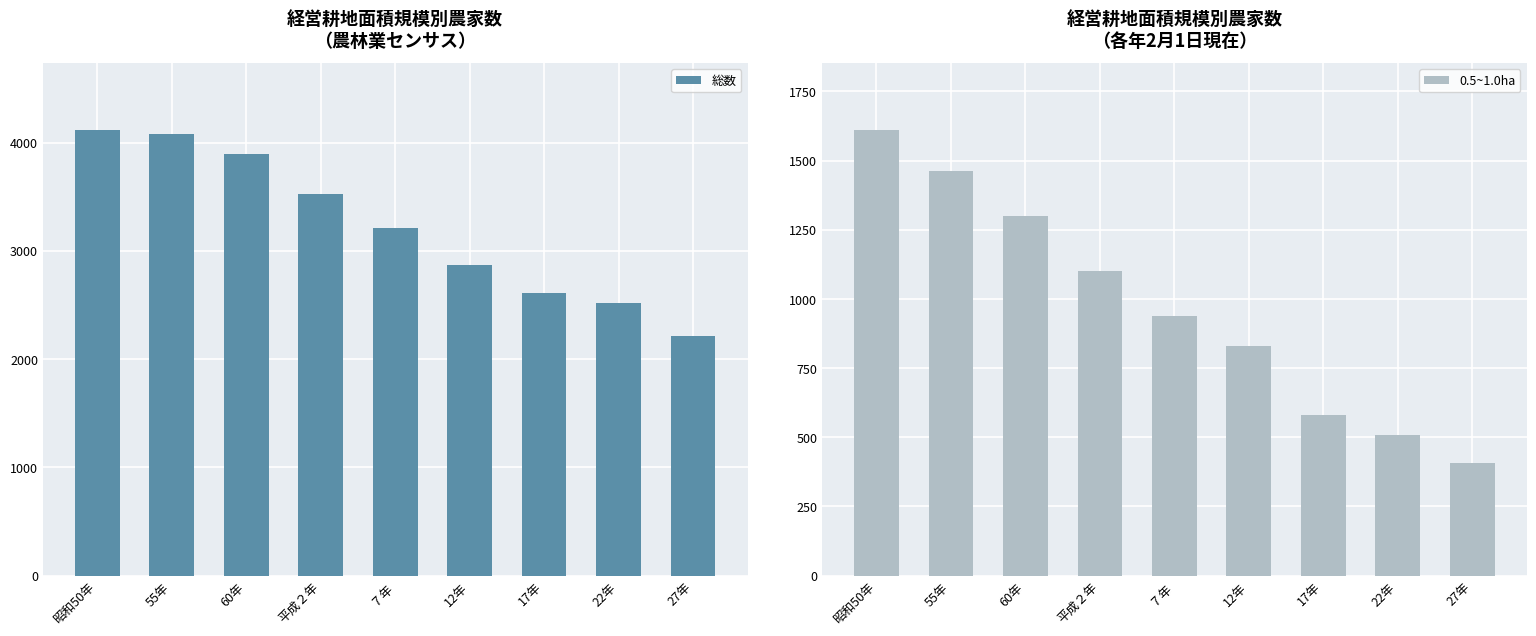

Which series has the largest total across all categories?

総数